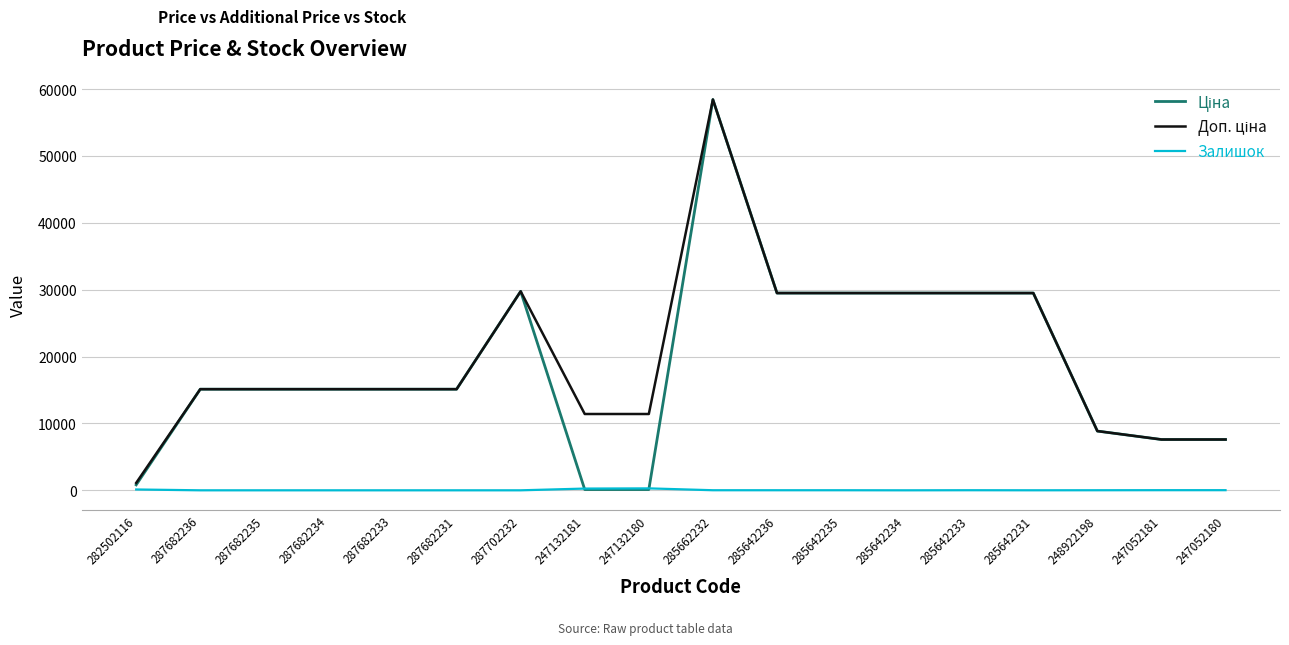

What is the difference between the maximum and second lowest values in the Залишок series?

290.0